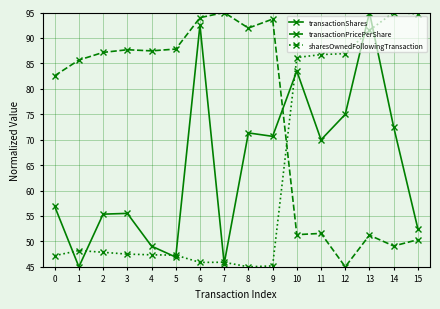

Rank the series at 8 from highest to lowest value.

transactionPricePerShare, transactionShares, sharesOwnedFollowingTransaction